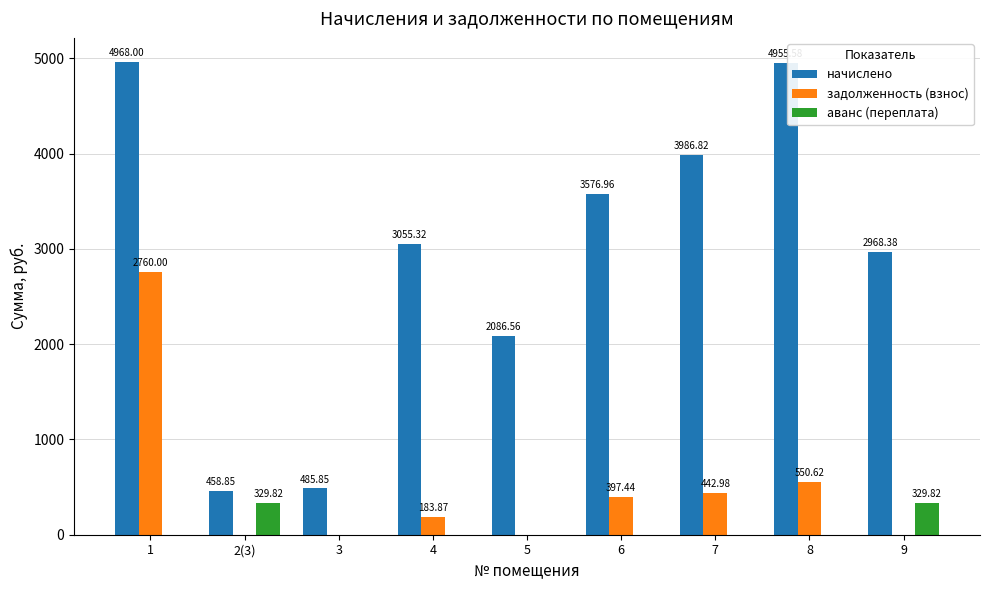

Where does the задолженность (взнос) series first go above 183?

1